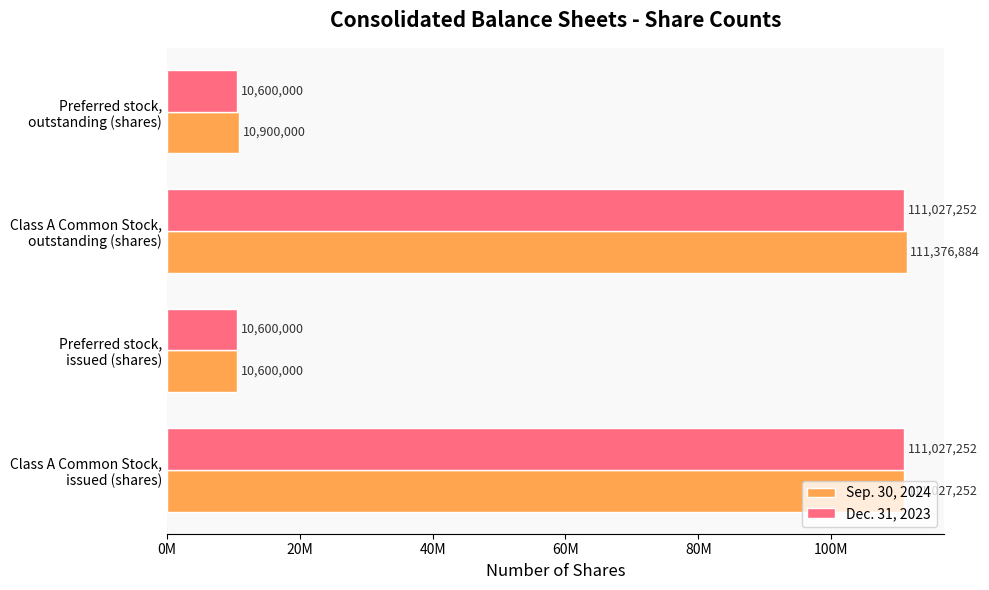

What are all the series names shown in the legend?

Sep. 30, 2024, Dec. 31, 2023